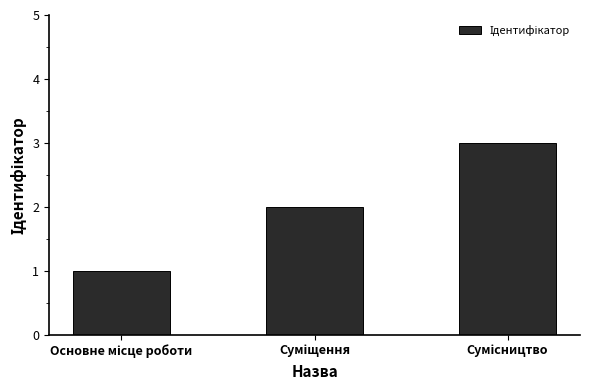

What is the difference between the maximum and minimum values?

2